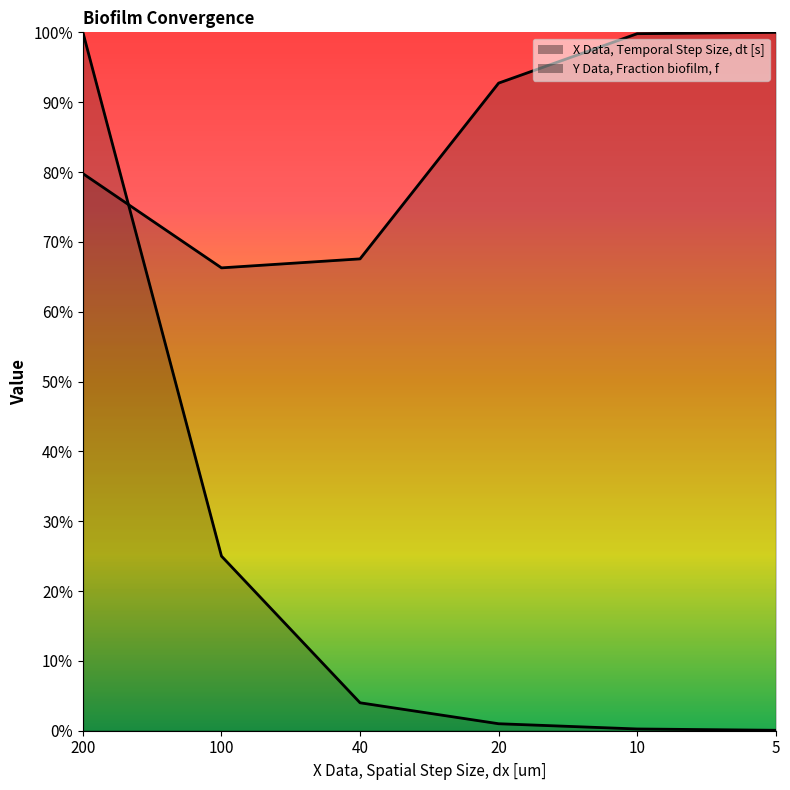

What are all the series names shown in the legend?

X Data, Temporal Step Size, dt [s], Y Data, Fraction biofilm, f